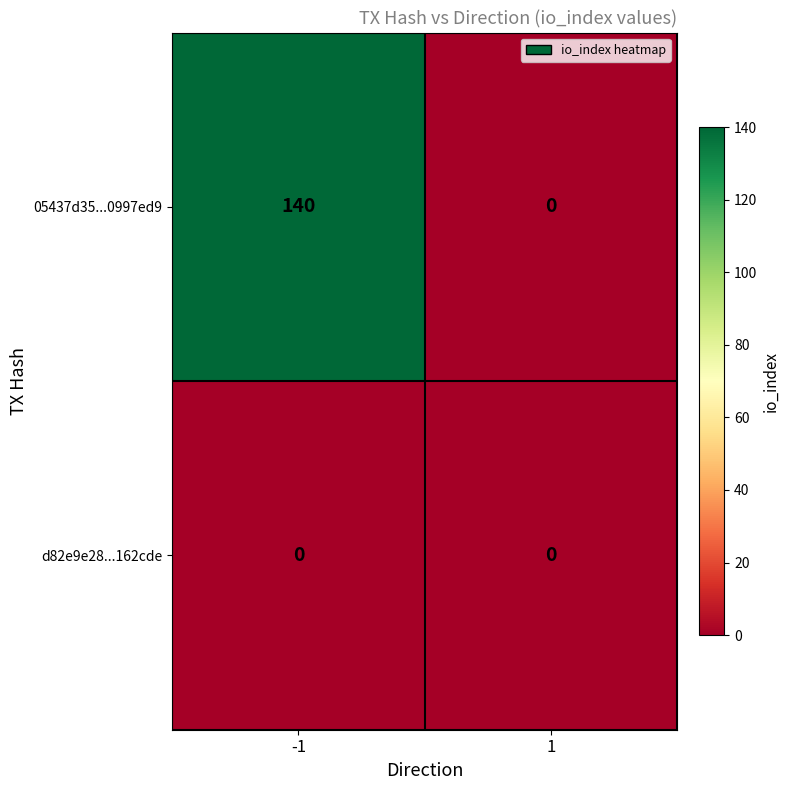

Reading left to right, list all the values displayed in this chart.

05437d35...0997ed9: 140	0
d82e9e28...162cde: 0	0